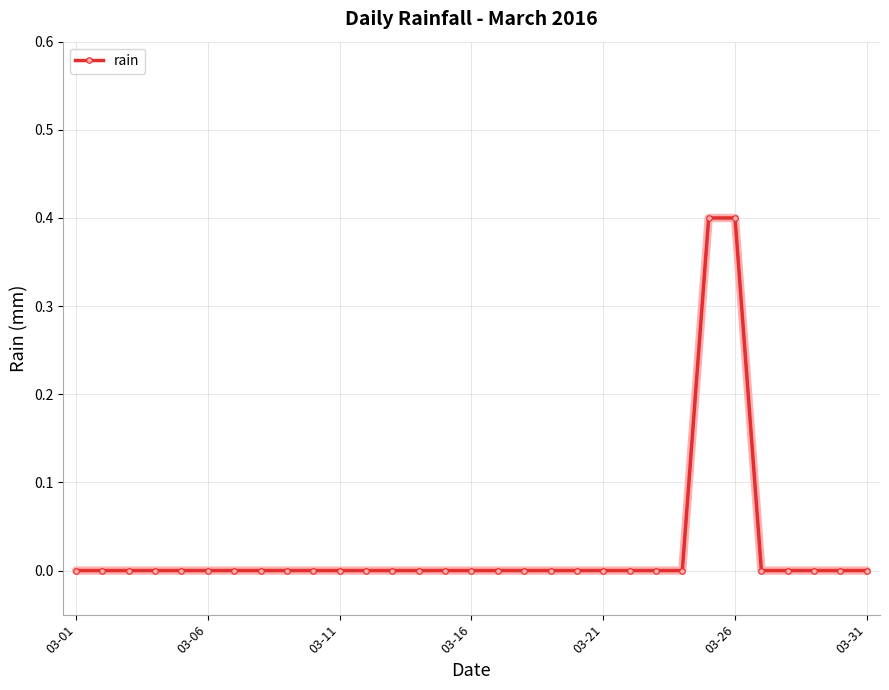

Reading left to right, what are all the values shown in this chart?

0.0	0.0	0.0	0.0	0.0	0.0	0.0	0.0	0.0	0.0	0.0	0.0	0.0	0.0	0.0	0.0	0.0	0.0	0.0	0.0	0.0	0.0	0.0	0.0	0.4	0.4	0.0	0.0	0.0	0.0	0.0